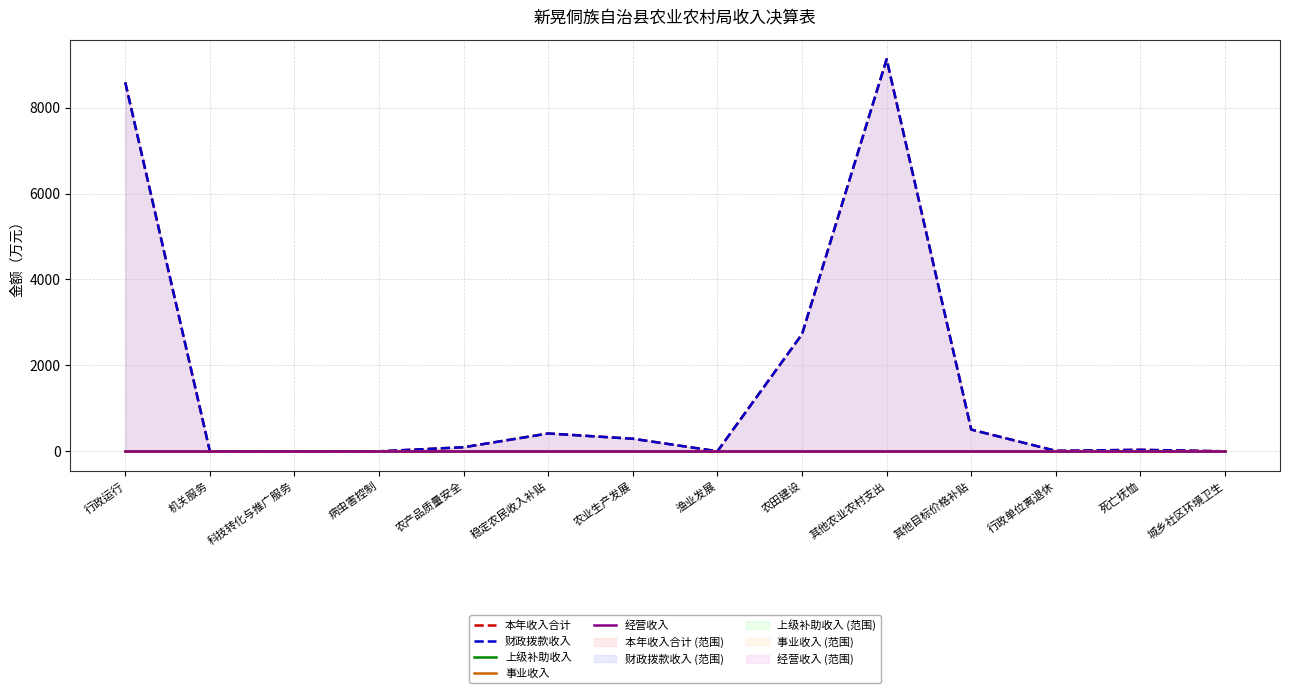

True or false: 本年收入合计 has more than 0 interior local peaks.

True